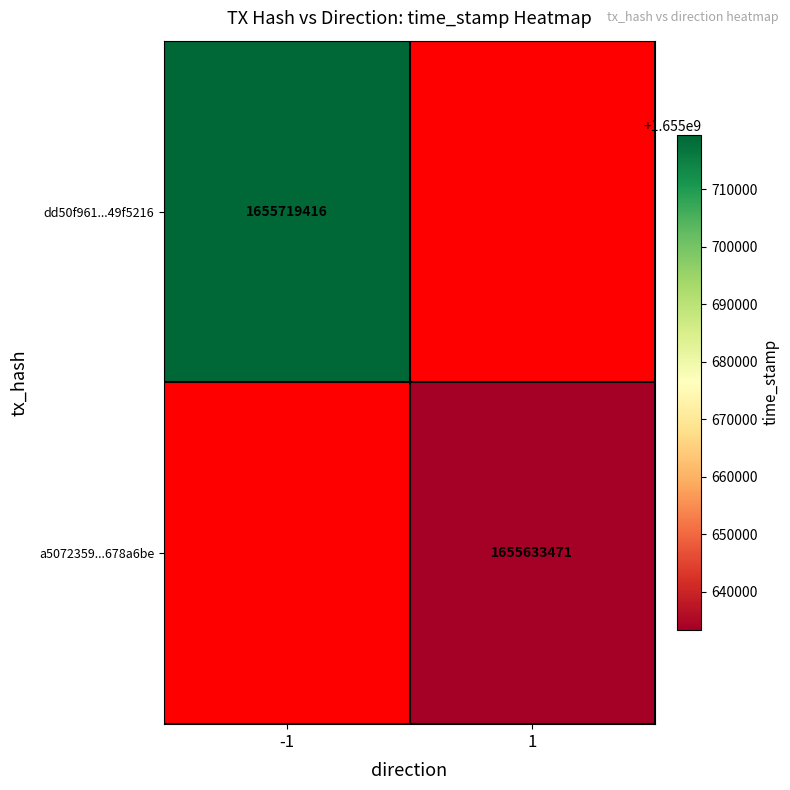

The a5072359...678a6be series shows 400817479 at 1. True or false?

False